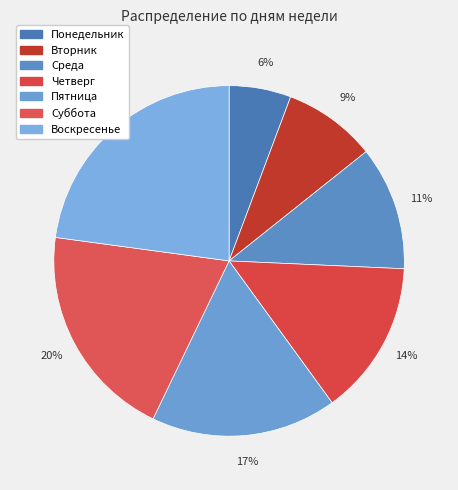

True or false: Четверг accounts for 14% of the total.

True